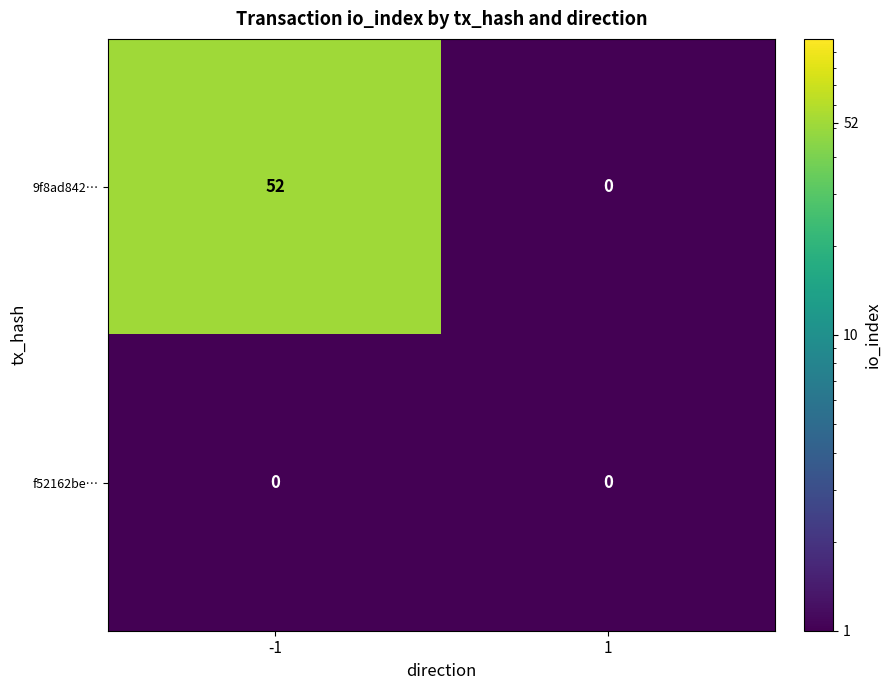

How many categories are shown in the chart?

2